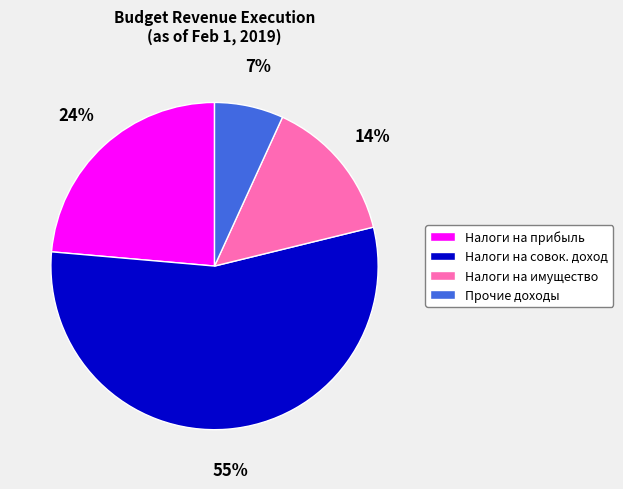

Is there any slice that represents more than half of the pie?

Yes